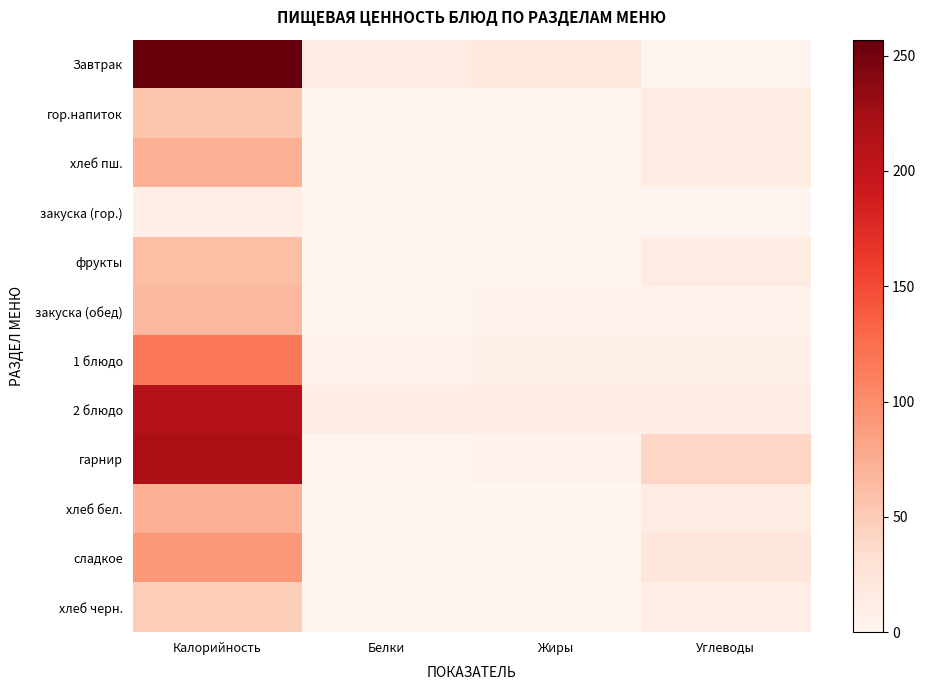

Which series changed the most between Жиры and Углеводы?

гарнир